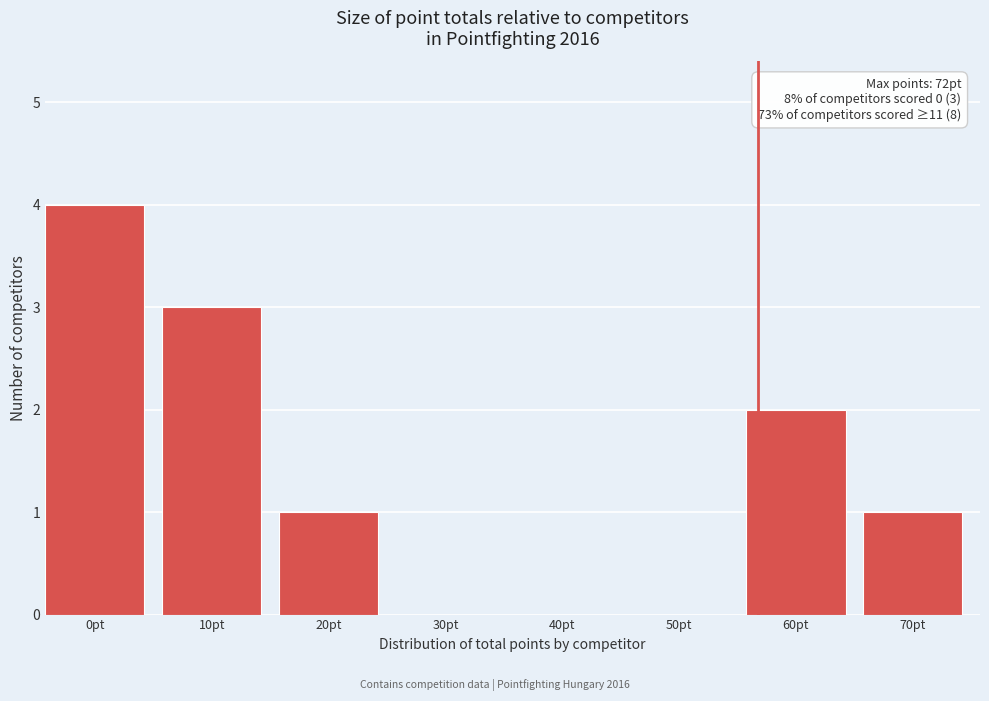

Reading left to right, list all the values displayed in this chart.

0pt=4	10pt=3	20pt=1	30pt=0	40pt=0	50pt=0	60pt=2	70pt=1